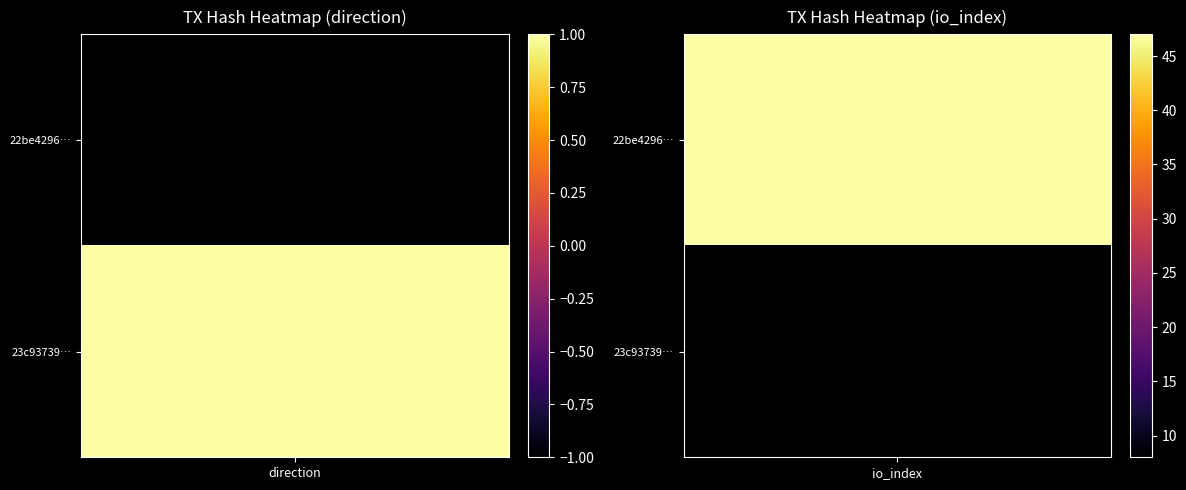

The 22be42966aedf57aa5e997dc0c1c728c2f144dc series shows -2 at -1. True or false?

False